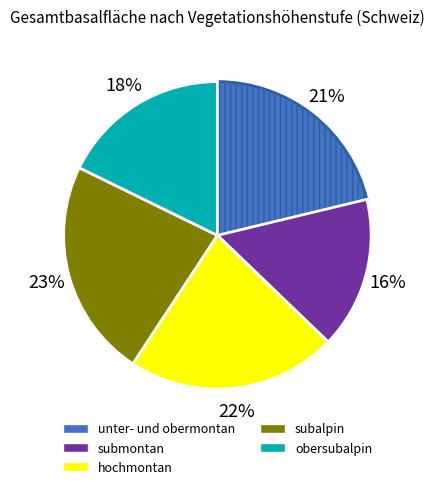

Do unter- und obermontan and submontan together represent more than half of the pie?

No